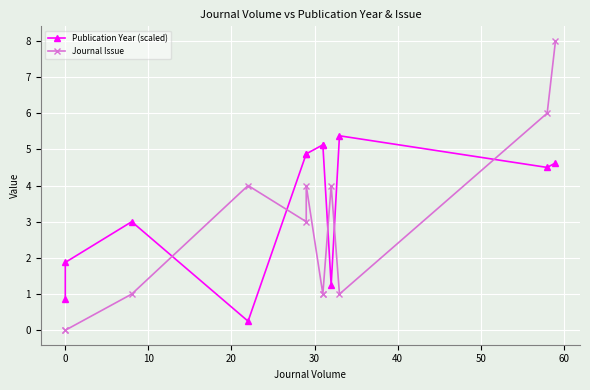

What is the difference between the highest and lowest values at 30?

1.9